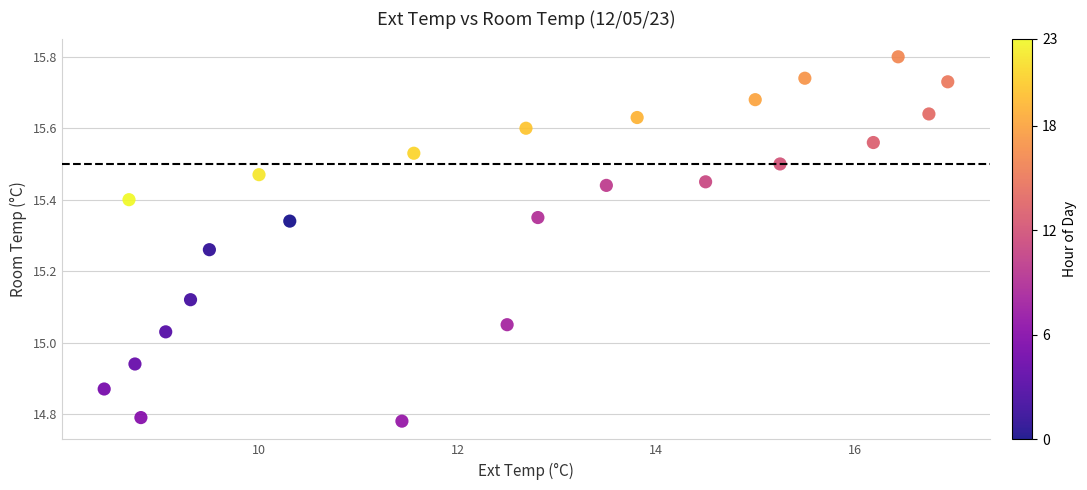

What is the range of X values (max minus min)?

8.5